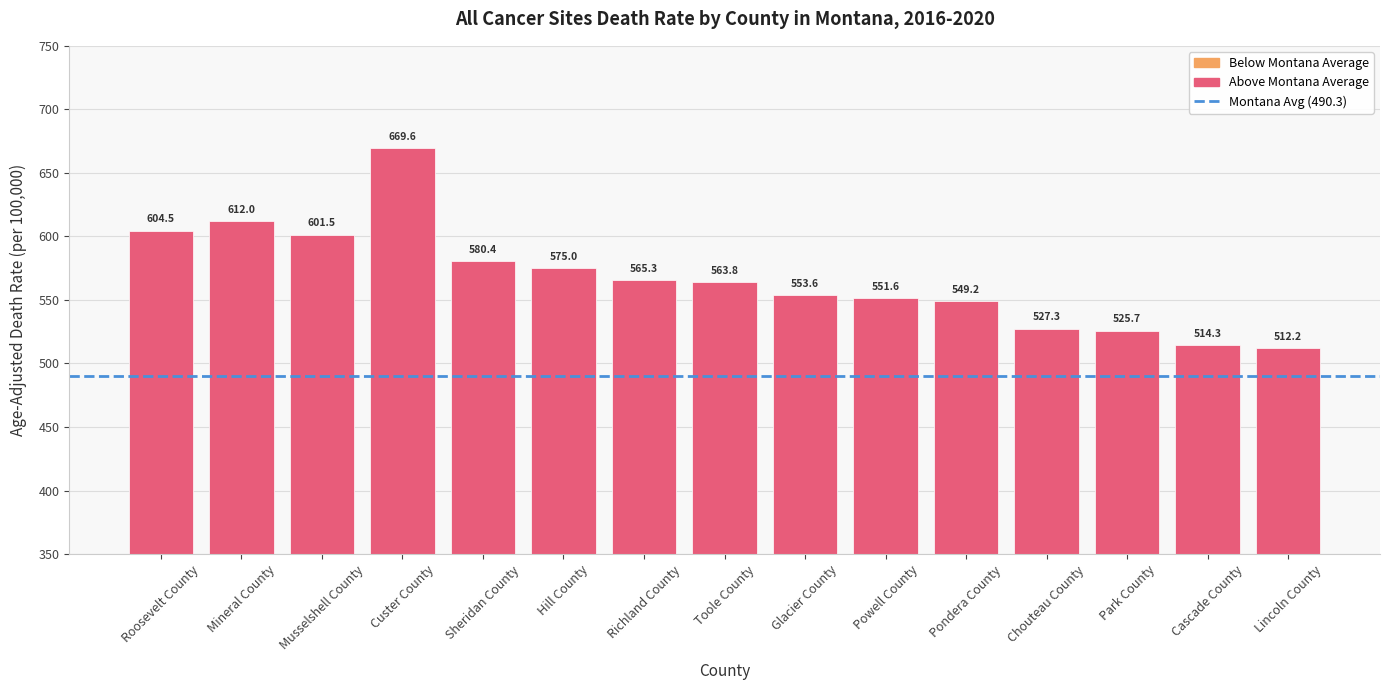

How many series are shown in this chart?

1